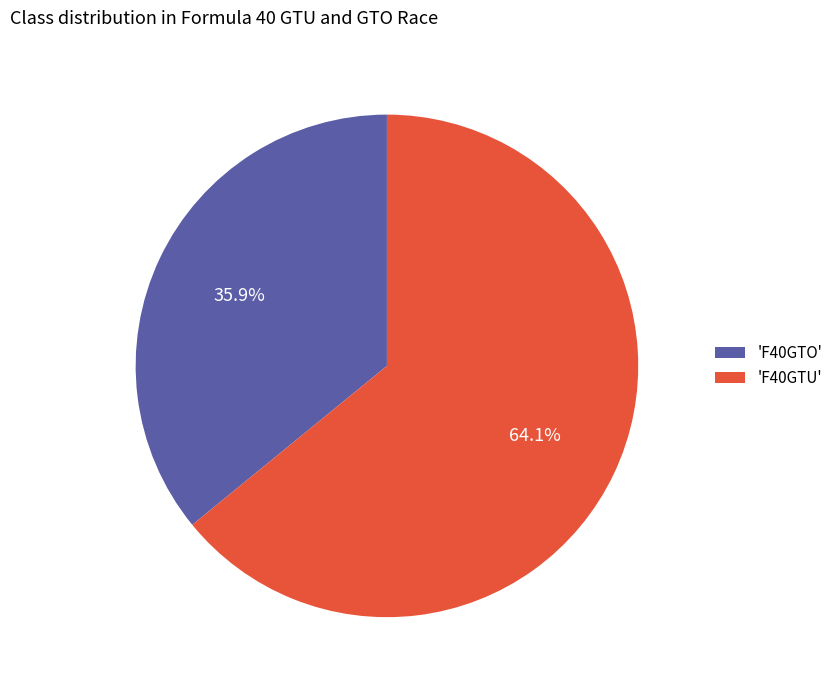

Which category has the biggest portion of the pie?

'F40GTU'